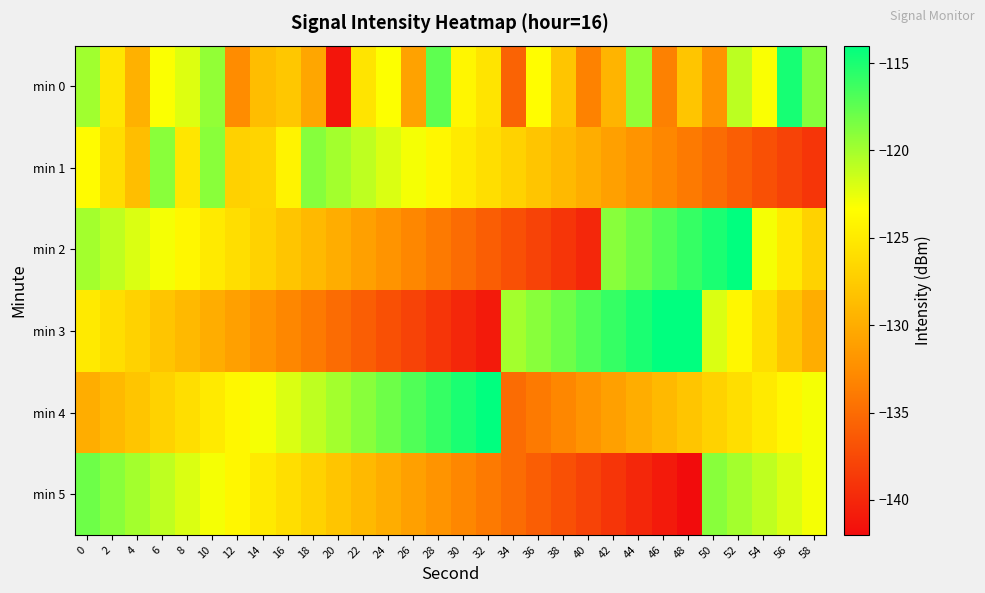

Reading left to right, transcribe all the data shown in this chart.

min 0: 0=-119.9	2=-125.3	4=-129.6	6=-123.2	8=-122.1	10=-119.4	12=-132.6	14=-128.7	16=-127.9	18=-130.6	20=-141.3	22=-125.5	24=-123.3	26=-130.8	28=-117.5	30=-124.1	32=-125.5	34=-135.7	36=-123.5	38=-128.0	40=-133.4	42=-129.4	44=-119.4	46=-133.4	48=-128.0	50=-132.1	52=-120.9	54=-123.1	56=-114.9	58=-118.8
min 1: 0=-123.6	2=-126.0	4=-128.6	6=-119.1	8=-125.3	10=-119.1	12=-127.1	14=-126.8	16=-124.2	18=-118.9	20=-120.0	22=-121.0	24=-122.0	26=-123.0	28=-124.0	30=-125.0	32=-126.0	34=-127.0	36=-128.0	38=-129.0	40=-130.0	42=-131.0	44=-132.0	46=-133.0	48=-134.0	50=-135.0	52=-136.0	54=-137.0	56=-138.0	58=-139.0
min 2: 0=-120.0	2=-121.0	4=-122.0	6=-123.0	8=-124.0	10=-125.0	12=-126.0	14=-127.0	16=-128.0	18=-129.0	20=-130.0	22=-131.0	24=-132.0	26=-133.0	28=-134.0	30=-135.0	32=-136.0	34=-137.0	36=-138.0	38=-139.0	40=-140.0	42=-119.0	44=-118.0	46=-117.0	48=-116.0	50=-115.0	52=-114.0	54=-123.0	56=-125.0	58=-127.0
min 3: 0=-125.0	2=-126.0	4=-127.0	6=-128.0	8=-129.0	10=-130.0	12=-131.0	14=-132.0	16=-133.0	18=-134.0	20=-135.0	22=-136.0	24=-137.0	26=-138.0	28=-139.0	30=-140.0	32=-141.0	34=-120.0	36=-119.0	38=-118.0	40=-117.0	42=-116.0	44=-115.0	46=-114.0	48=-113.0	50=-122.0	52=-124.0	54=-126.0	56=-128.0	58=-130.0
min 4: 0=-130.0	2=-129.0	4=-128.0	6=-127.0	8=-126.0	10=-125.0	12=-124.0	14=-123.0	16=-122.0	18=-121.0	20=-120.0	22=-119.0	24=-118.0	26=-117.0	28=-116.0	30=-115.0	32=-114.0	34=-135.0	36=-134.0	38=-133.0	40=-132.0	42=-131.0	44=-130.0	46=-129.0	48=-128.0	50=-127.0	52=-126.0	54=-125.0	56=-124.0	58=-123.0
min 5: 0=-118.0	2=-119.0	4=-120.0	6=-121.0	8=-122.0	10=-123.0	12=-124.0	14=-125.0	16=-126.0	18=-127.0	20=-128.0	22=-129.0	24=-130.0	26=-131.0	28=-132.0	30=-133.0	32=-134.0	34=-135.0	36=-136.0	38=-137.0	40=-138.0	42=-139.0	44=-140.0	46=-141.0	48=-142.0	50=-119.0	52=-120.0	54=-121.0	56=-122.0	58=-123.0